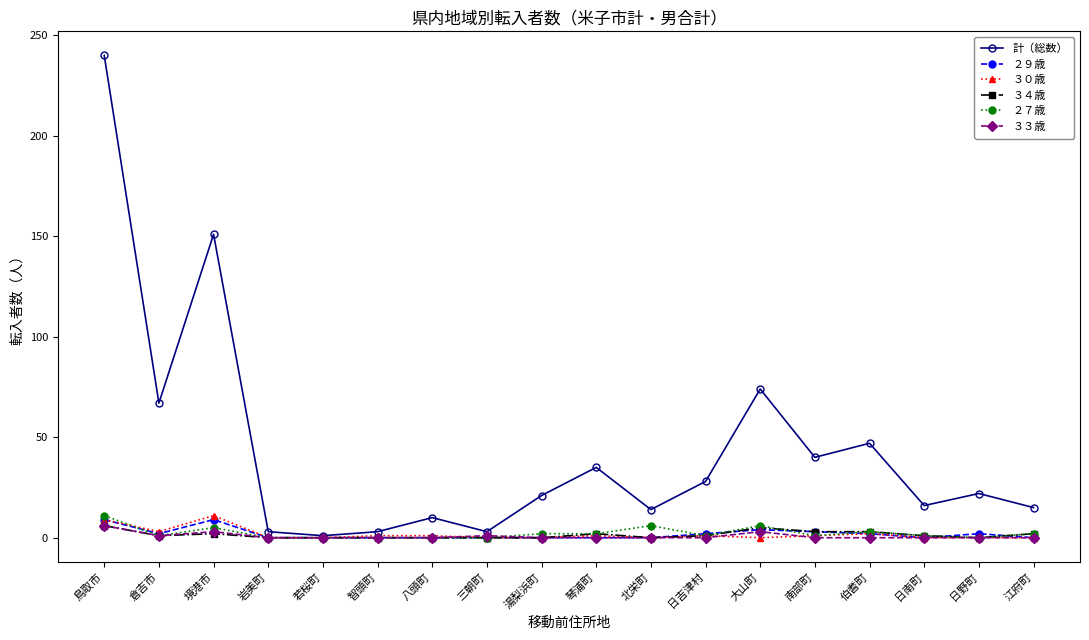

True or false: 計（総数） has more than 0 points higher than both neighbors.

True